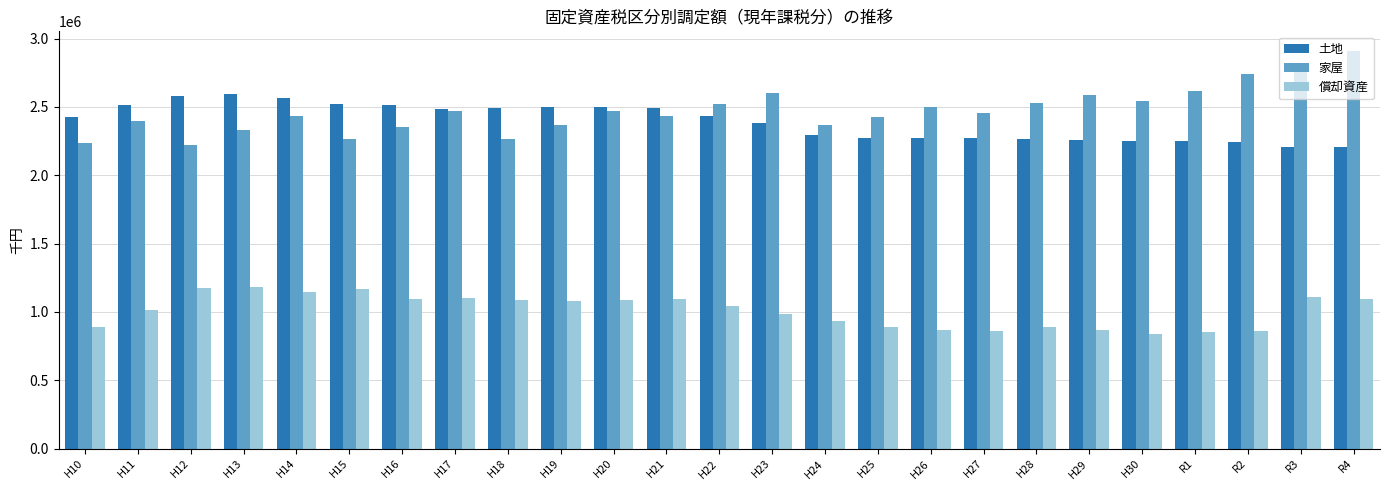

Rank the series by their maximum value, from lowest to highest.

償却資産, 土地, 家屋